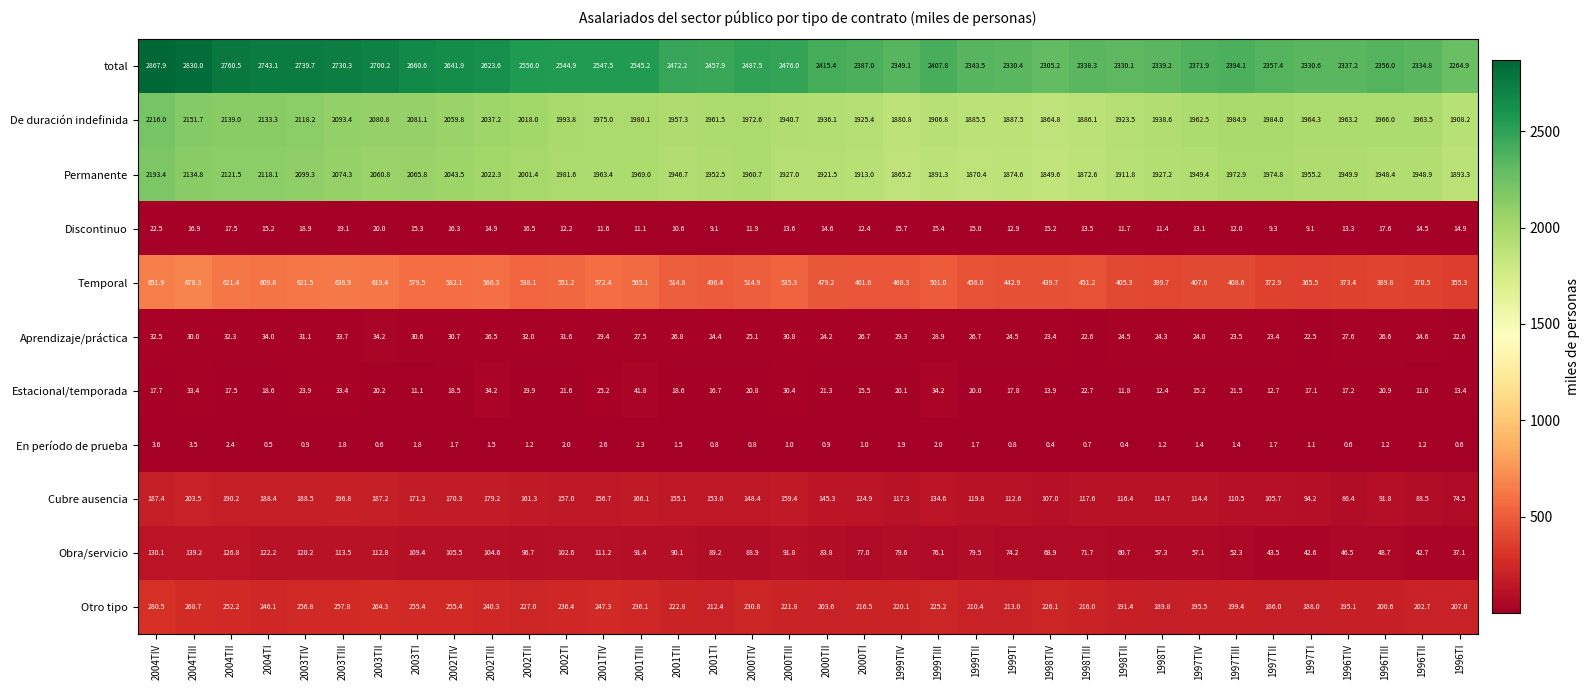

At 2003TIV, list the series in order from largest to smallest.

total, De duración indefinida, Permanente, Temporal, Otro tipo, Cubre ausencia, Obra/servicio, Aprendizaje/práctica, Estacional/temporada, Discontinuo, En período de prueba